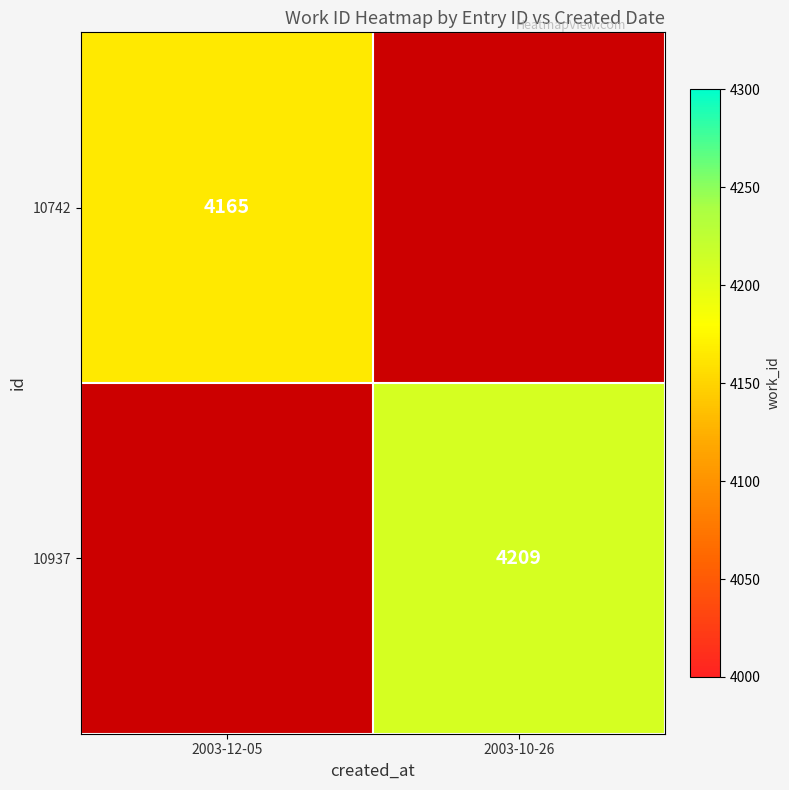

The value of 10742 at 2003-12-05 is 6549. True or false?

False